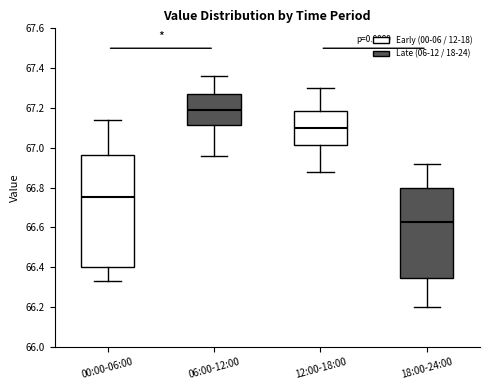

Reading left to right, transcribe this box plot: for each box, give where its median line is, the range the box spans, and where its two whiskers end, as read against the y-axis. The values are not printed on the chart, so give them approximately, as read against the axis.

00:00-06:00: median 66.76, box 66.40 to 66.96, whiskers 66.34 to 67.14
06:00-12:00: median 67.20, box 67.12 to 67.28, whiskers 66.96 to 67.36
12:00-18:00: median 67.10, box 67.02 to 67.18, whiskers 66.88 to 67.30
18:00-24:00: median 66.62, box 66.34 to 66.80, whiskers 66.20 to 66.92